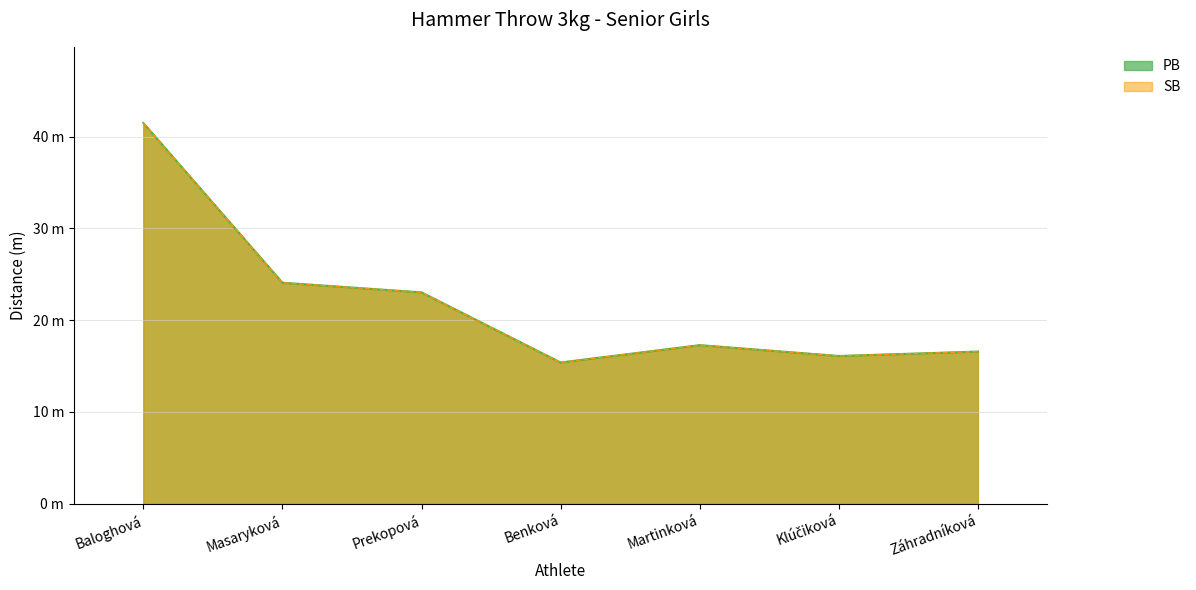

At which category does the chart reach its peak across all series?

Baloghová